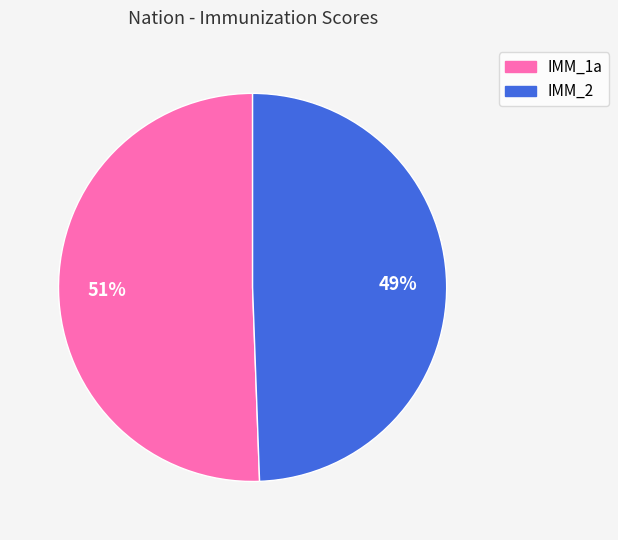

How many slices are in this pie chart?

2